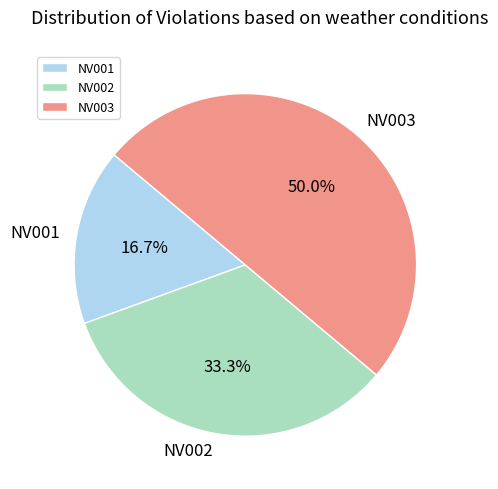

Is NV001 the majority of the pie?

No